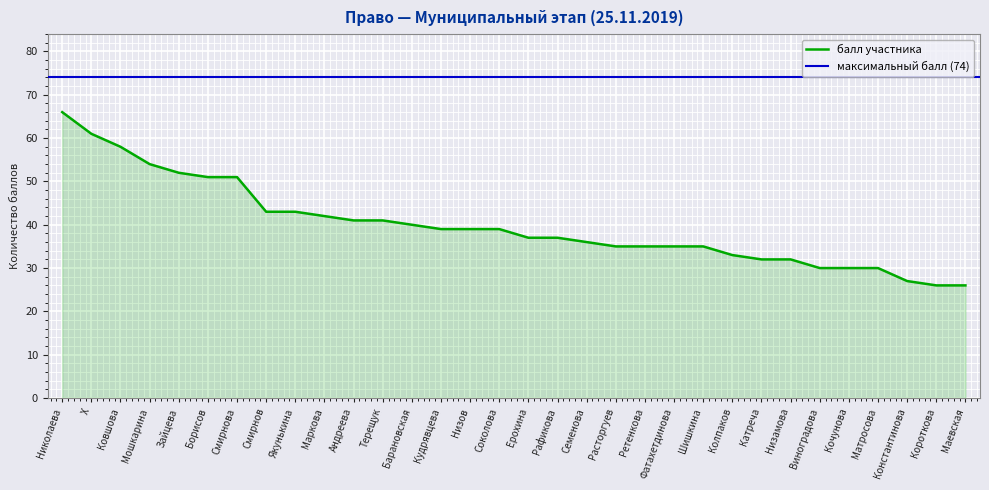

Which label corresponds to the smallest value in the chart?

Короткова